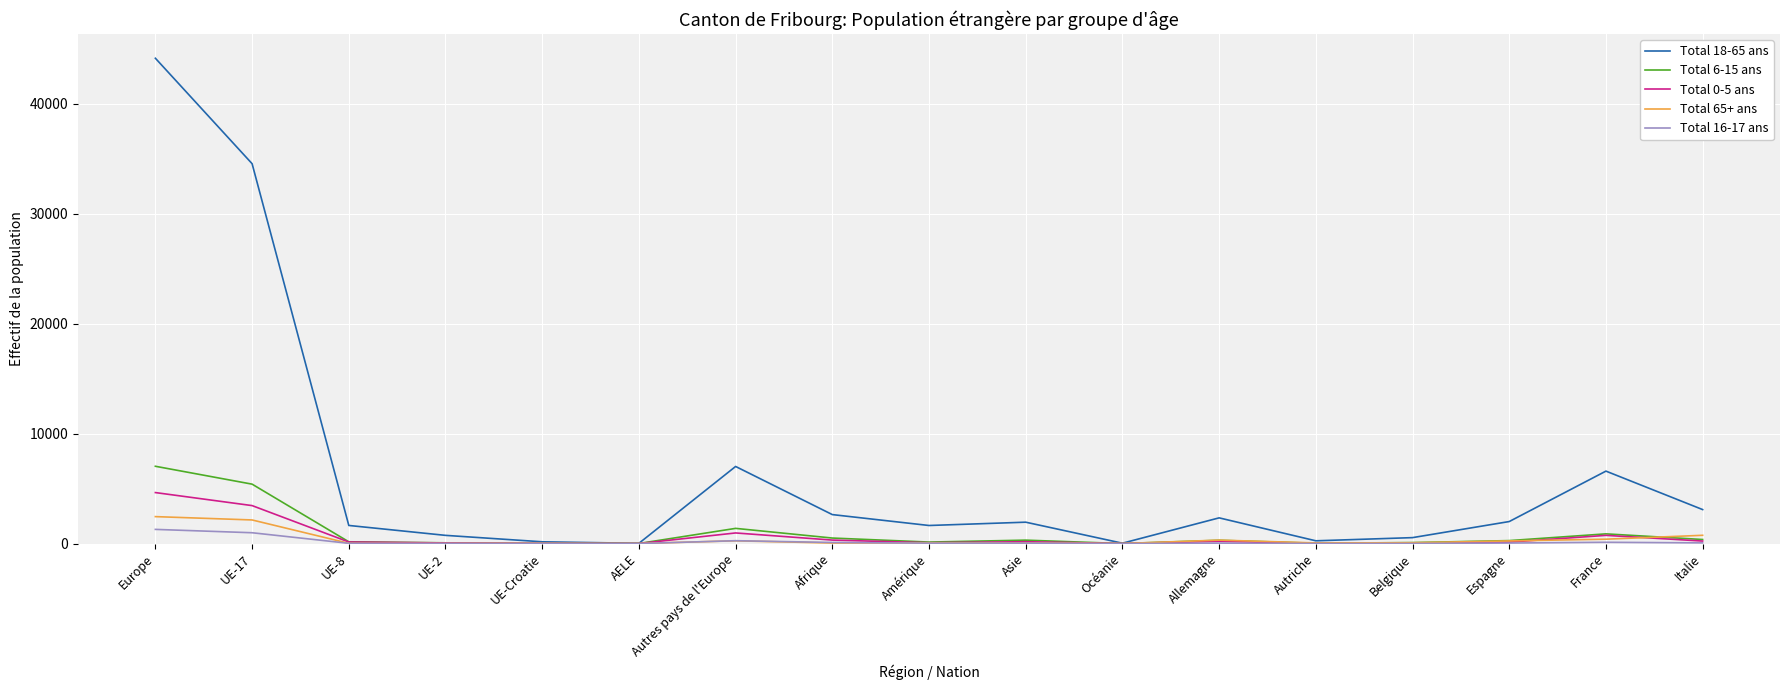

Is it true that Total 6-15 ans equals 11640 at Europe?

False